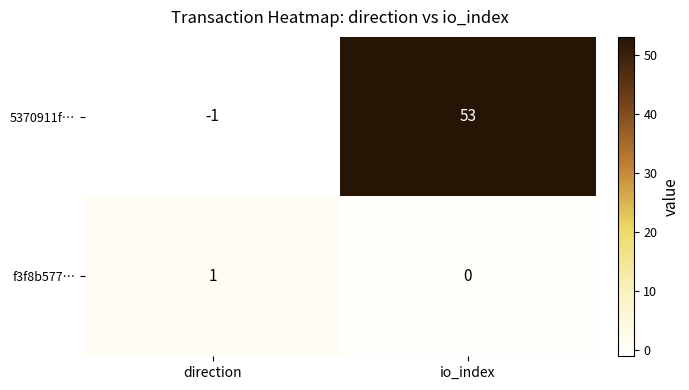

At which category is the sum across all series the highest?

io_index